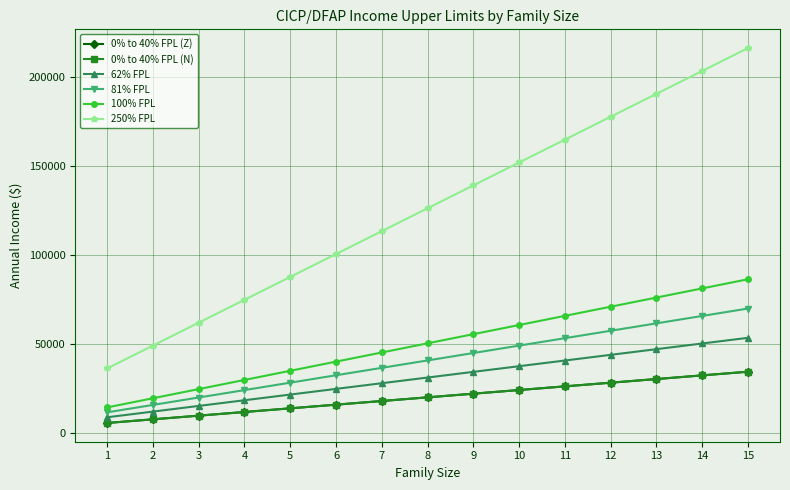

Does the chart have visible grid lines?

Yes